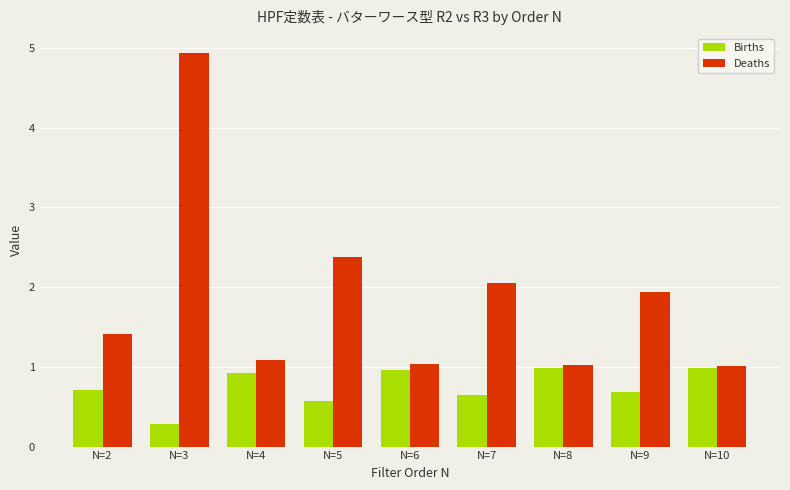

At N=6, list the series in order from smallest to largest.

Births, Deaths